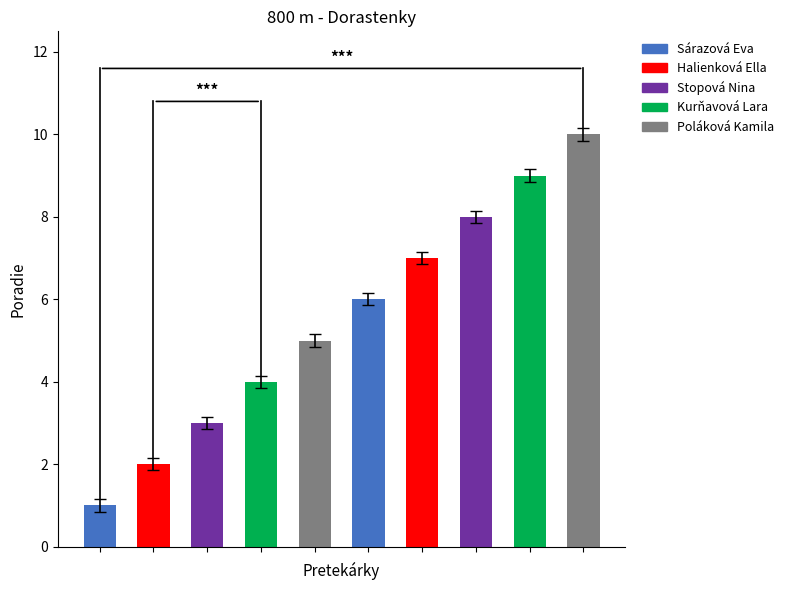

What is the maximum value shown in the chart?

10